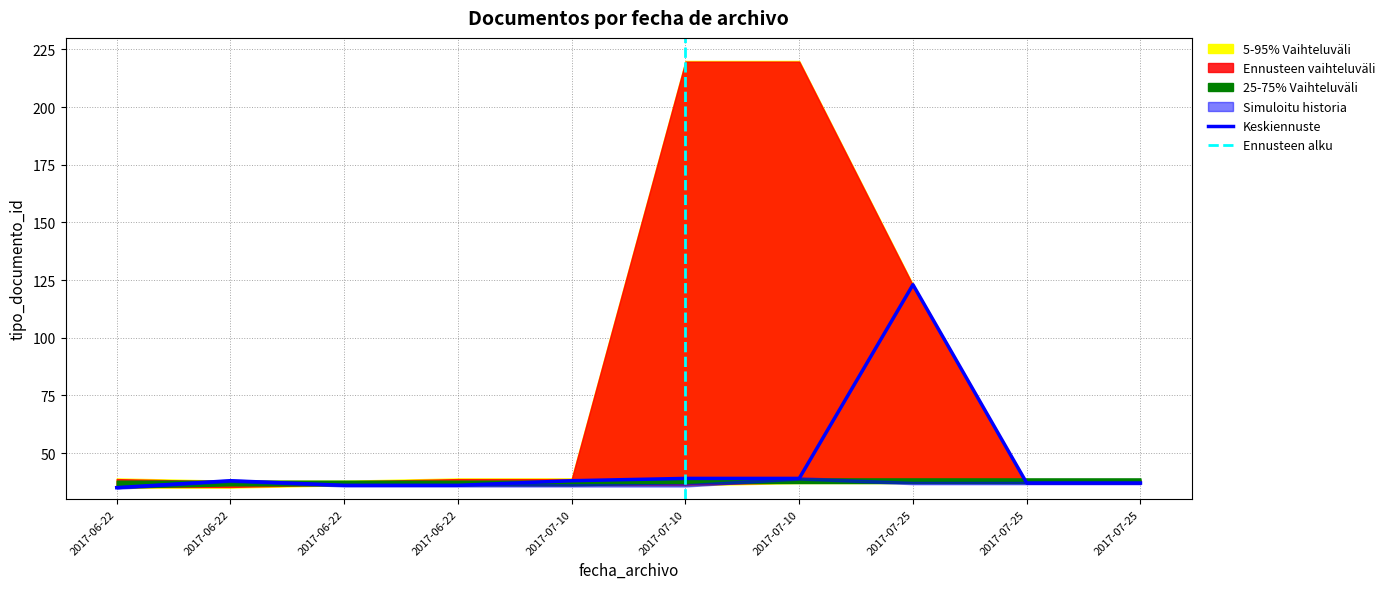

Is it true that 5-95% Vaihteluväli lower equals 55 at 2017-06-22?

False